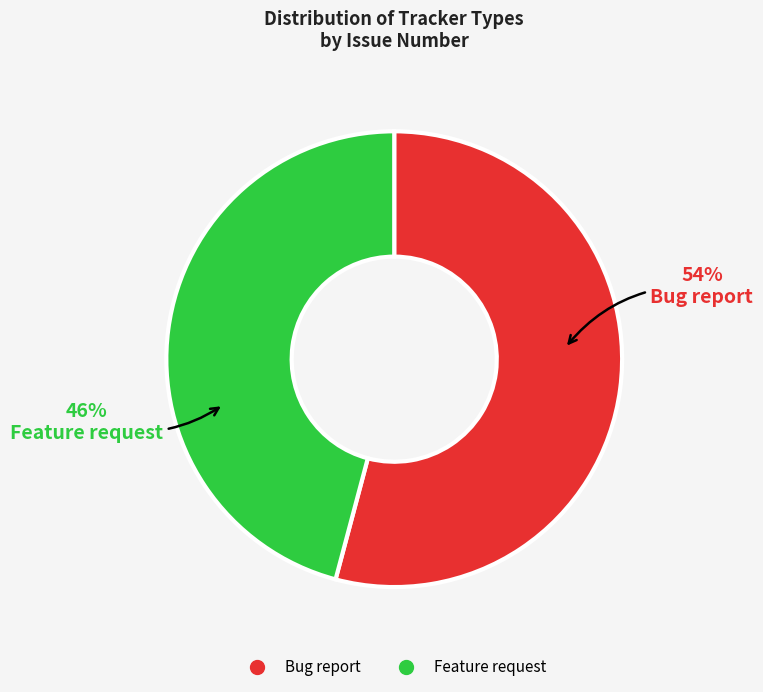

Does Bug report account for over 50% of the chart?

Yes